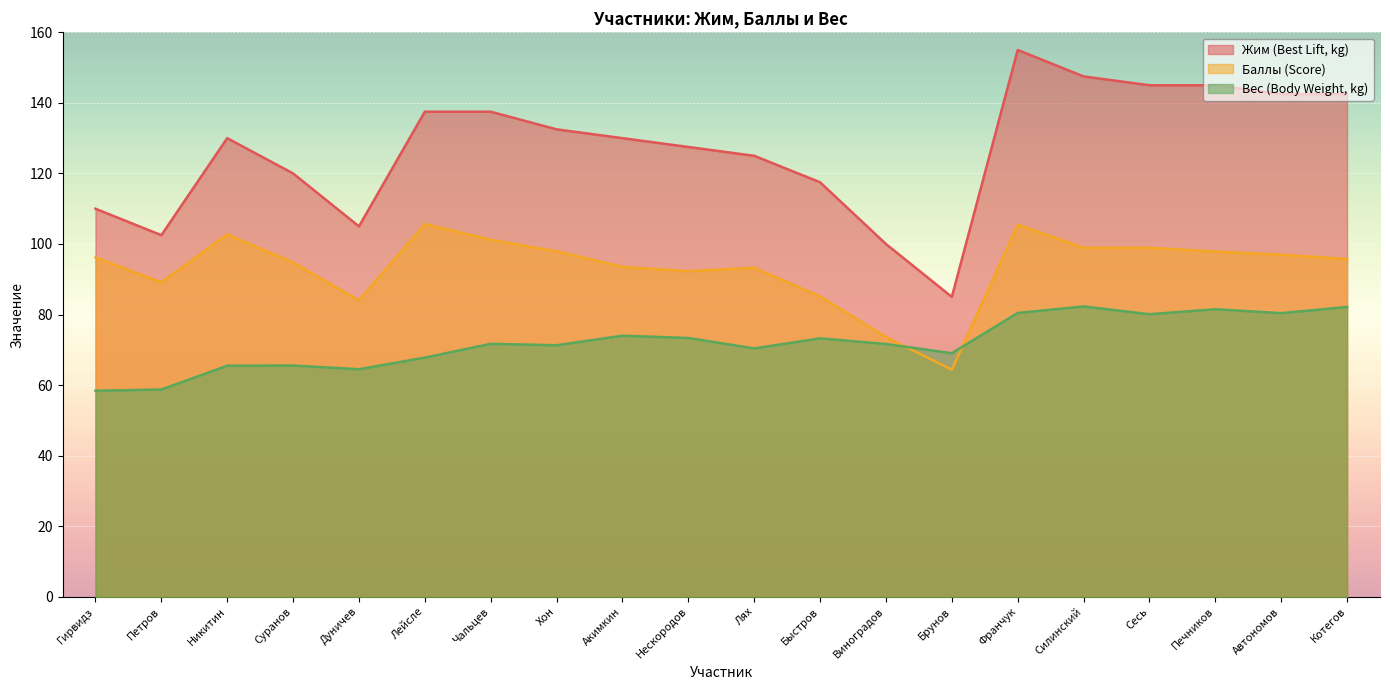

Is it true that Жим (Best Lift, kg) equals 52.7 at Гирвидз?

False